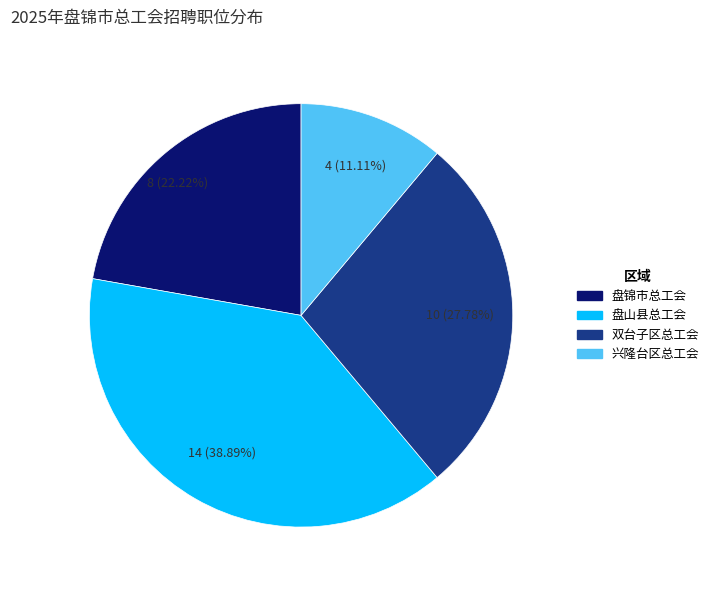

To the nearest percent, what is the difference between the largest and smallest slice percentages?

28%